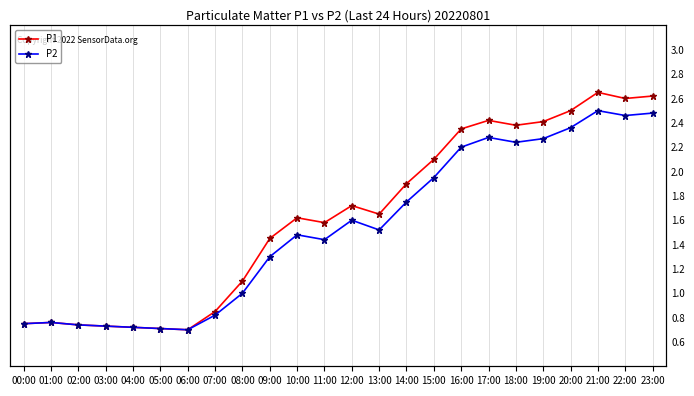

How many distinct data groups are displayed?

2